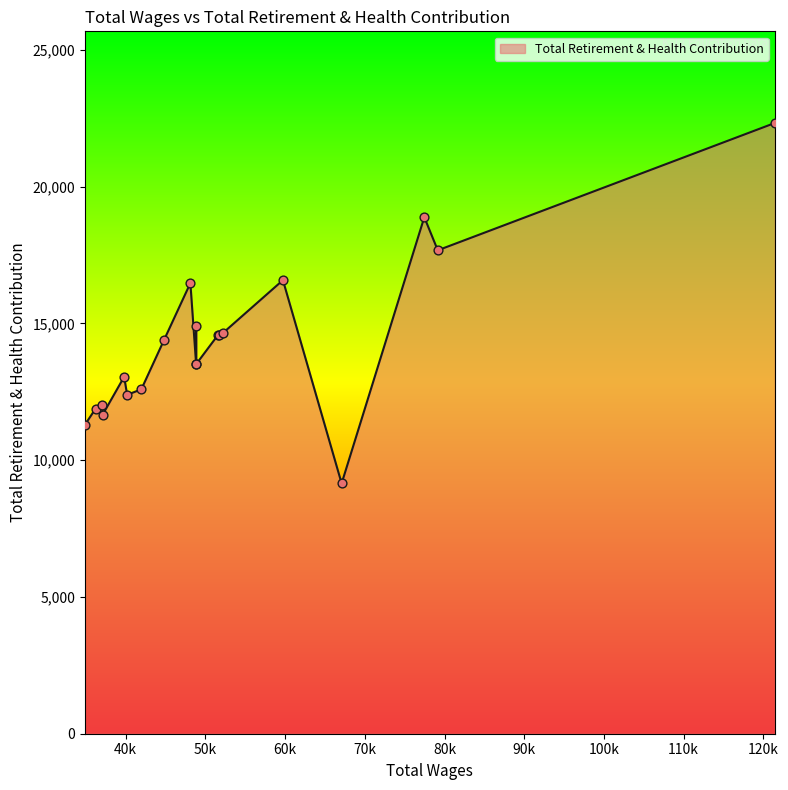

What is the ratio of the value at 79151.0 to the value at 40180.0?

1.4